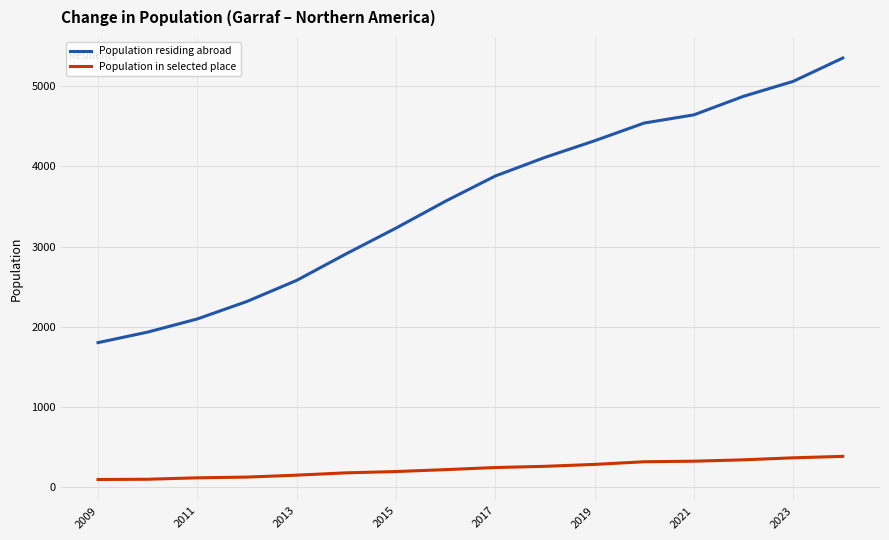

Which series has the largest total across all categories?

Population residing abroad